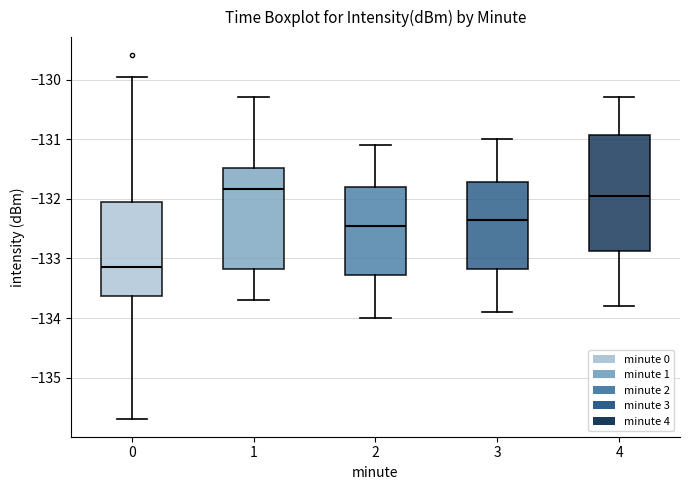

Where is the upper edge of the box at x = 0 on the y-axis? The values are not printed on the chart, so give them approximately, as read against the axis.

-132.1